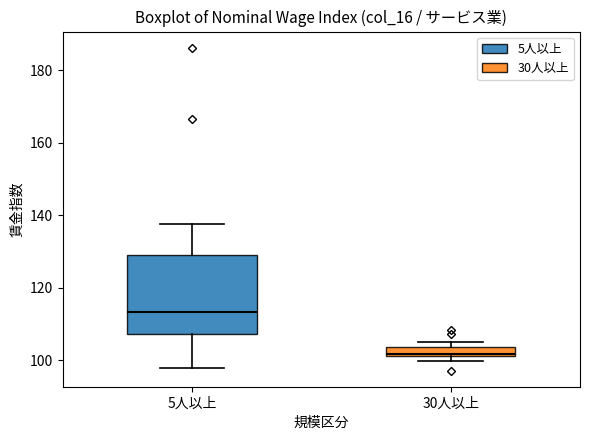

Which box has the lowest median line?

30人以上